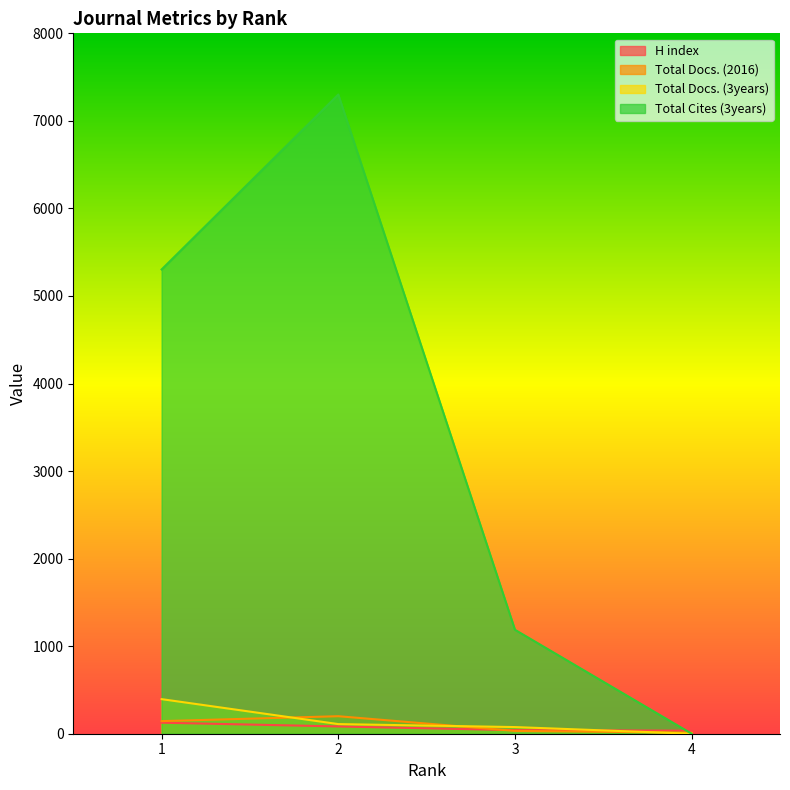

Where is the first local maximum for Total Docs. (2016)?

2